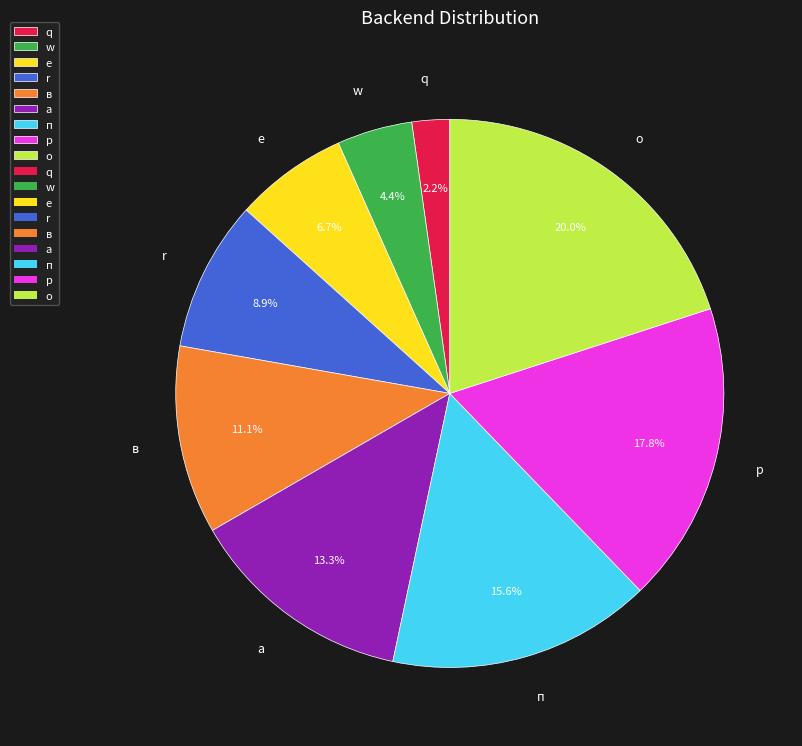

Between w and о, which is larger?

о